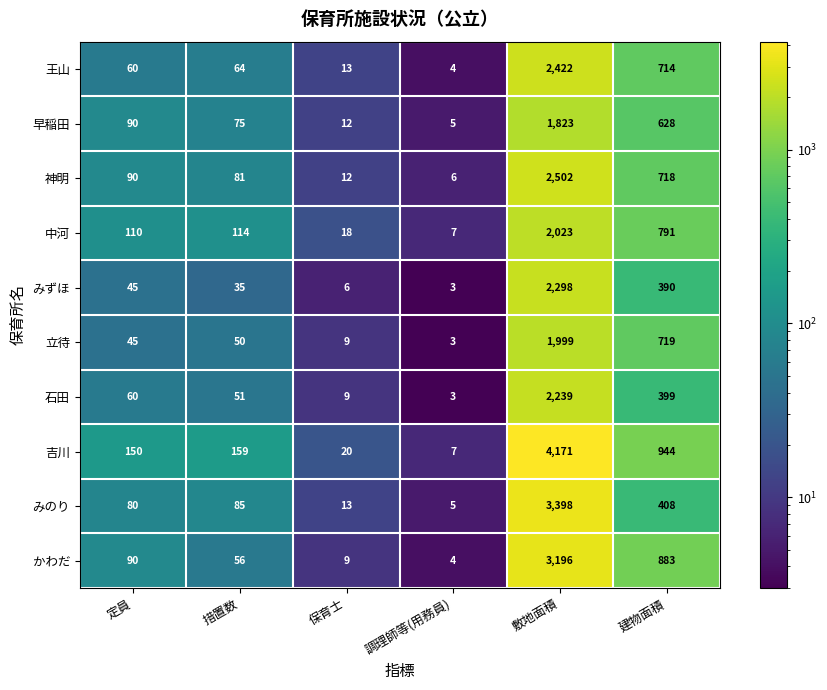

What is the spread (max minus min) of values at 調理師等(用務員)?

4